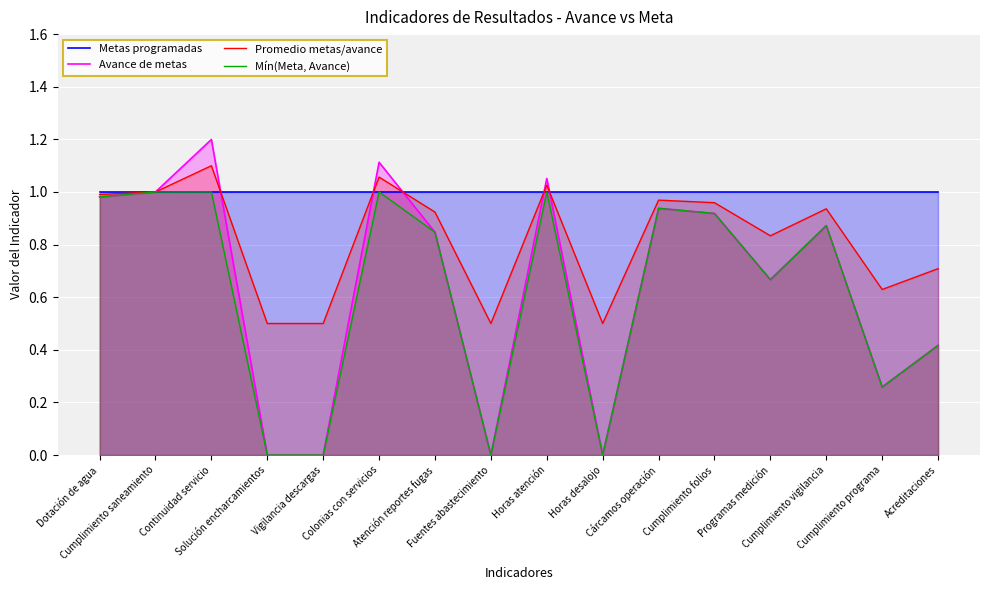

What is the label of the 3rd point from the right?

Cumplimiento vigilancia